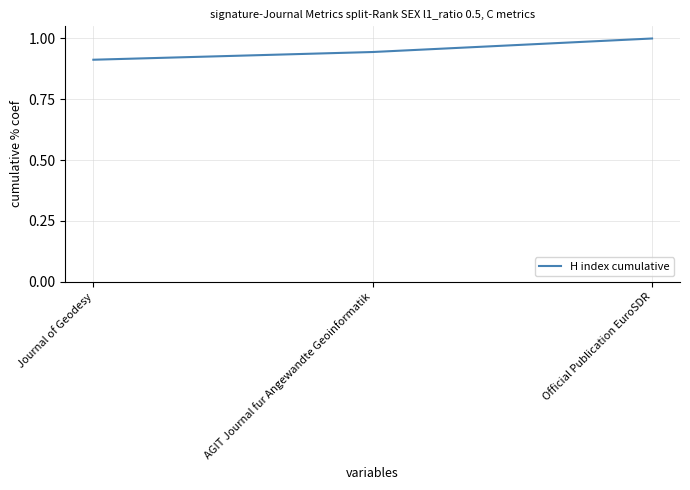

At which label is the value closest to 0?

Journal of Geodesy